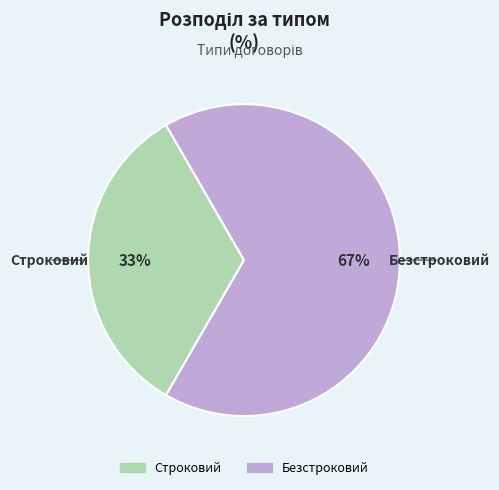

Do Строковий and Безстроковий together represent more than half of the pie?

Yes